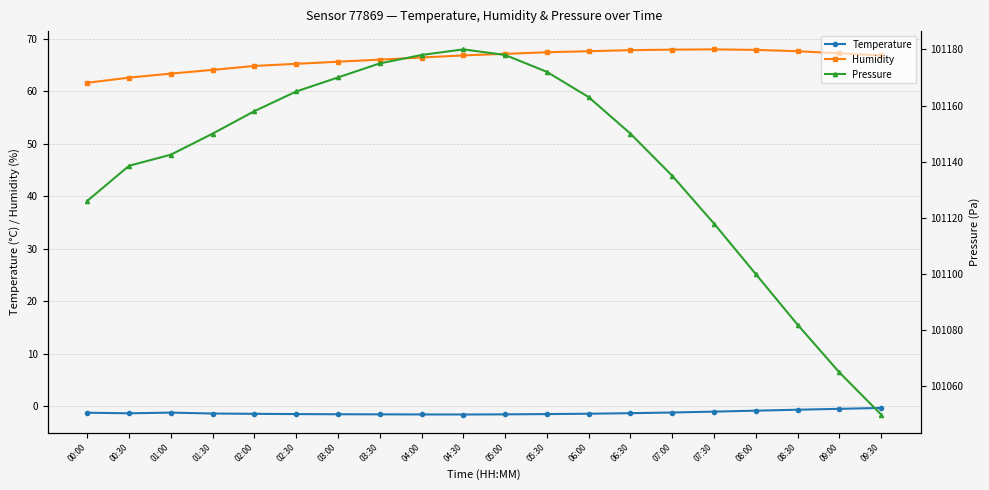

In Temperature, how many points are lower than both neighbors (excluding endpoints)?

2